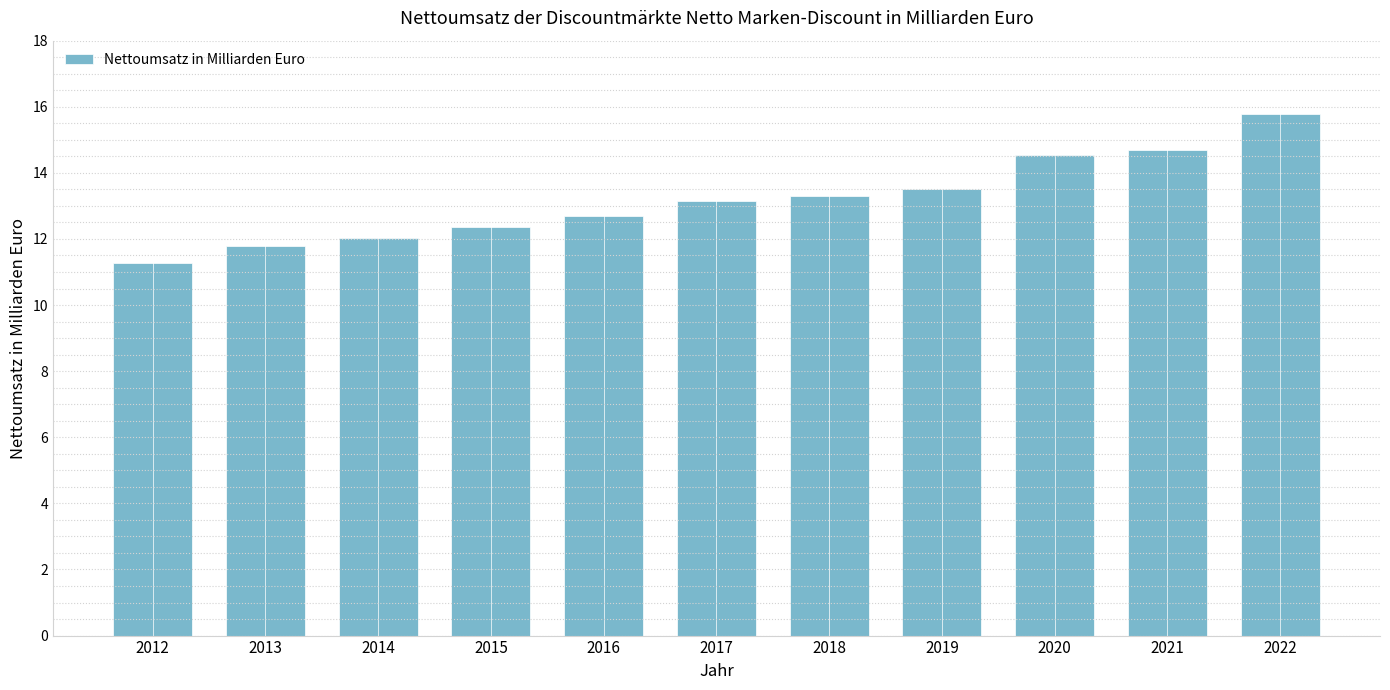

What is the change in value from 2014 to 2021?

+2.7